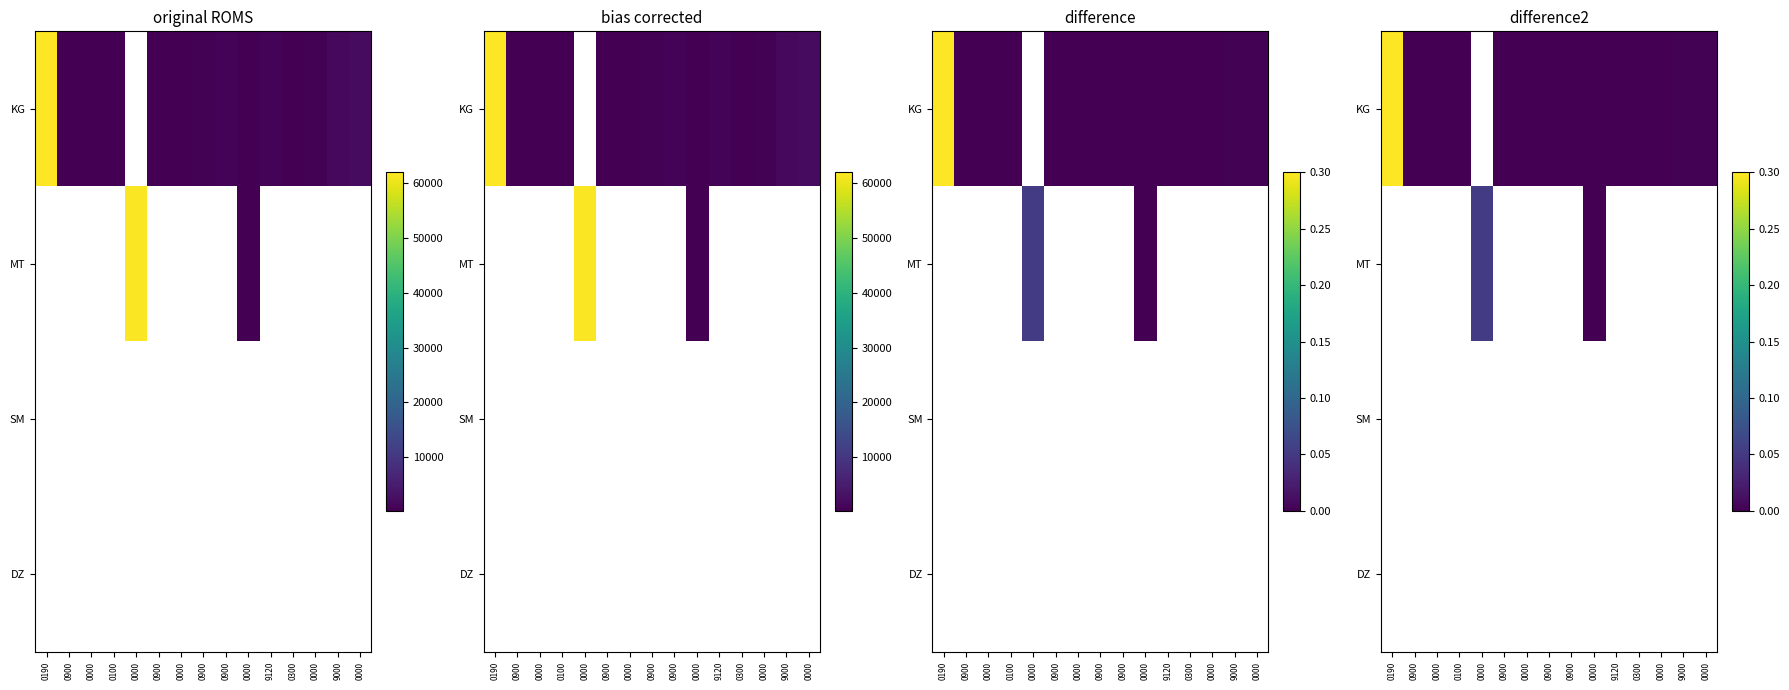

Which series has the widest spread of values?

KG